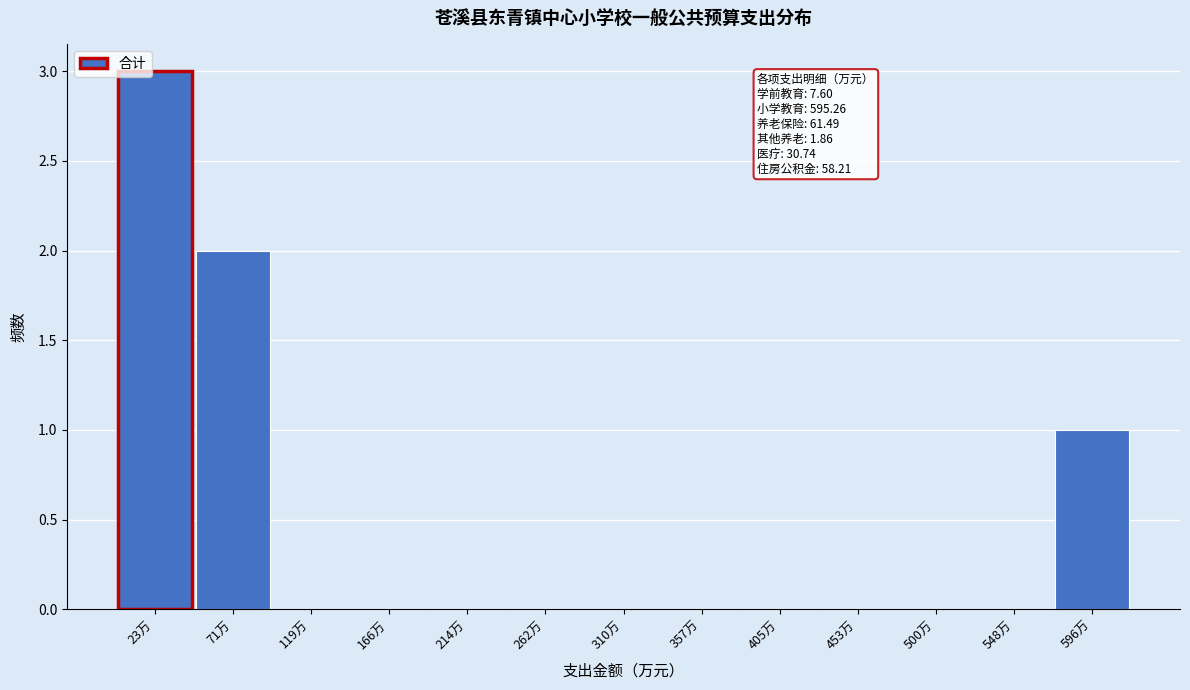

Which range on the x-axis has the tallest bar?

0 to 50